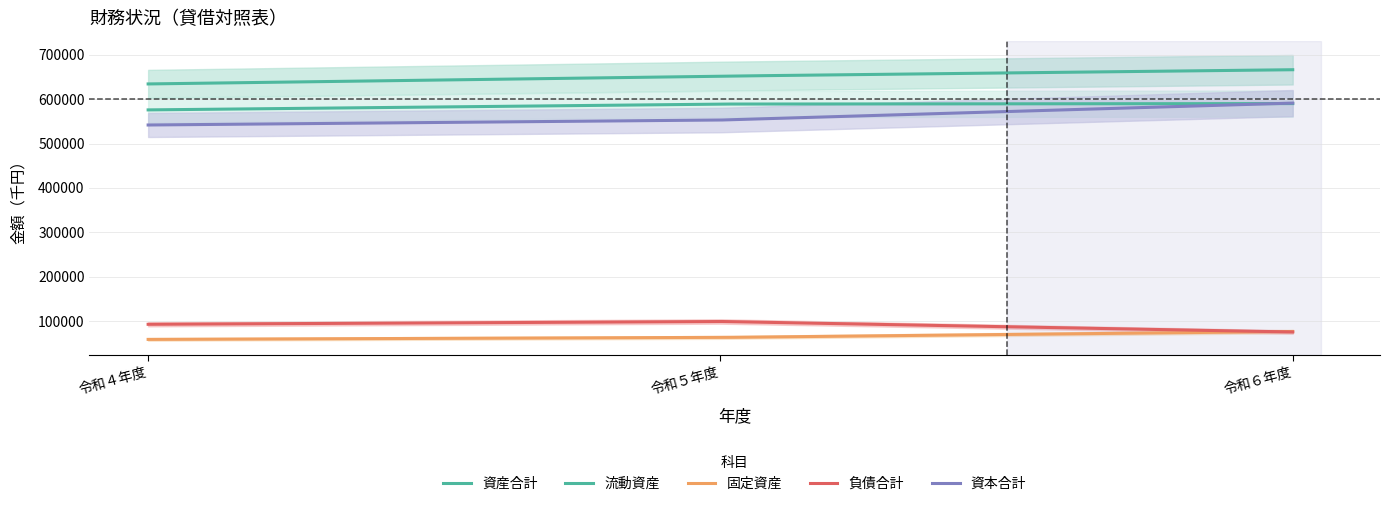

What is the lowest value of the 固定資産 series?

58501.0